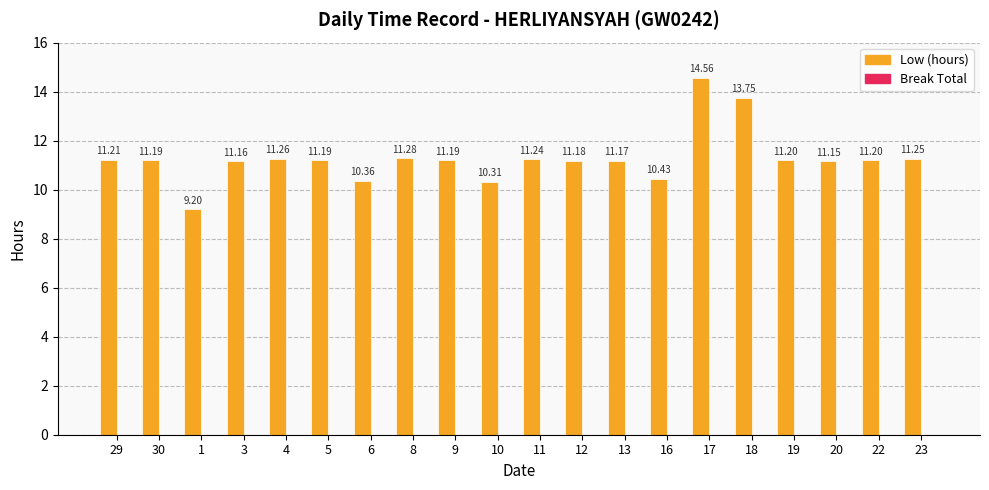

What is the change in value from 13 to 16?

-0.7